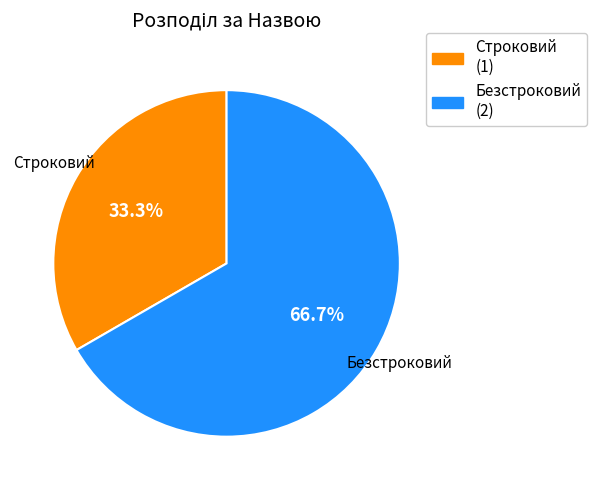

True or false: Строковий accounts for 33% of the total.

True